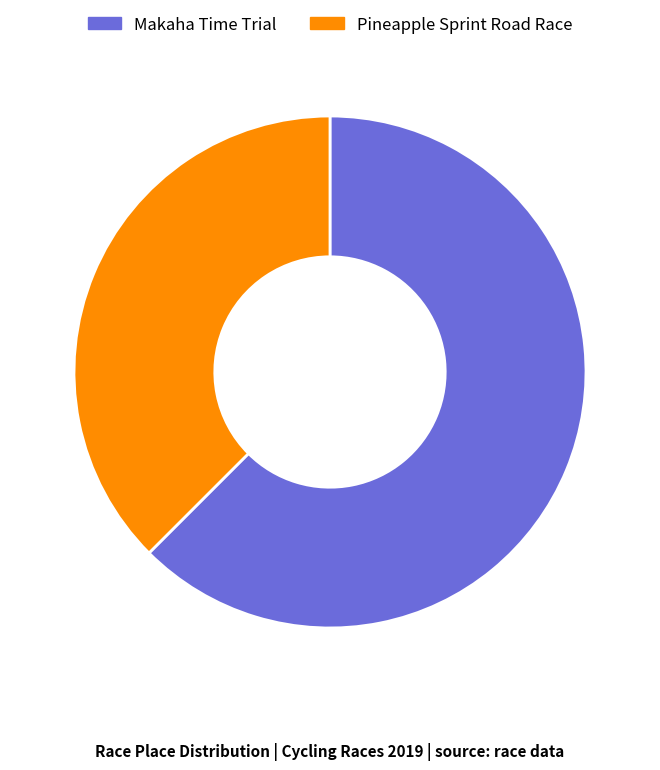

Do Pineapple Sprint Road Race and Makaha Time Trial together represent more than half of the pie?

Yes